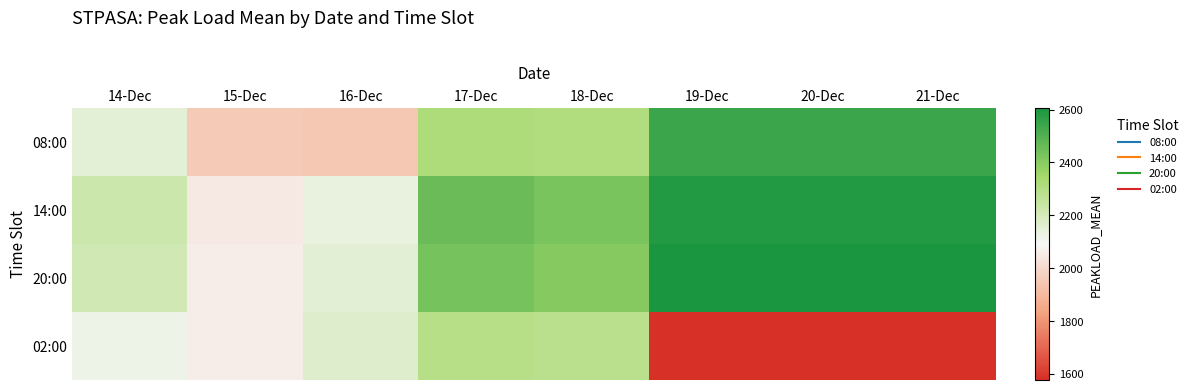

Count the number of data series in this chart.

4